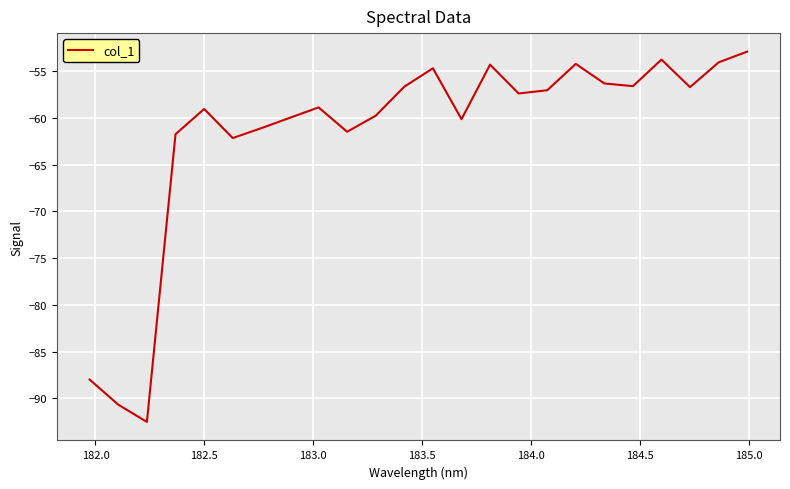

What is the greatest value displayed?

-52.9